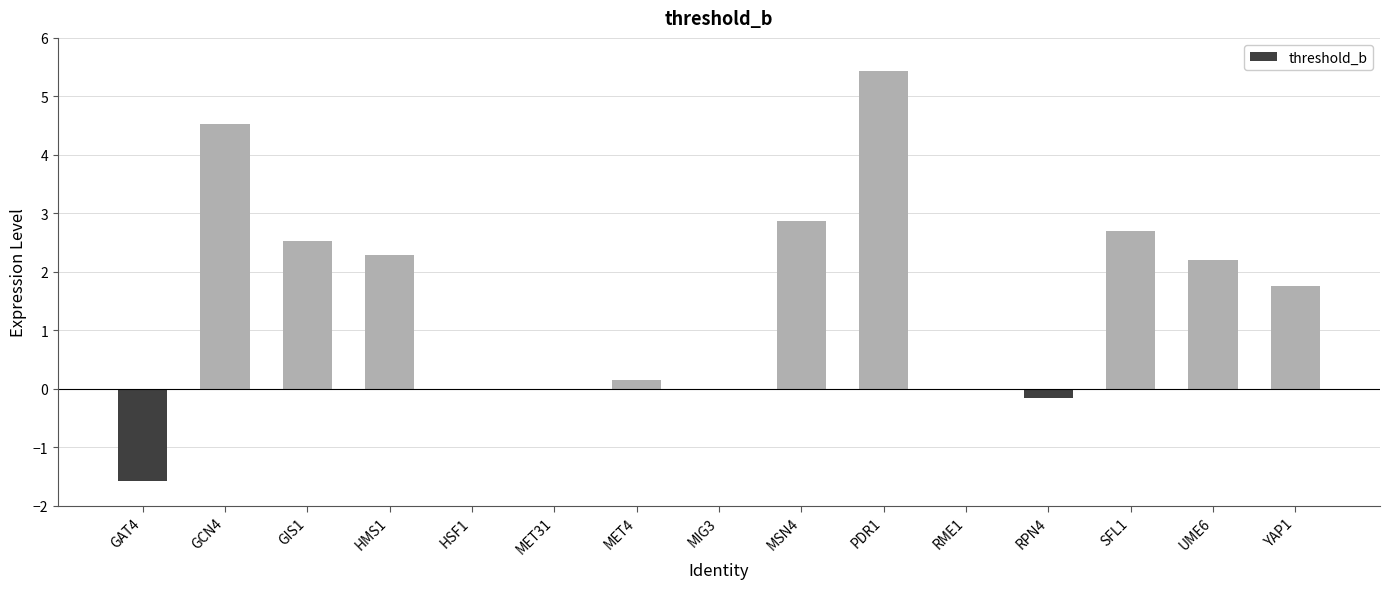

The chart shows a value of -1.6 at GAT4. True or false?

True